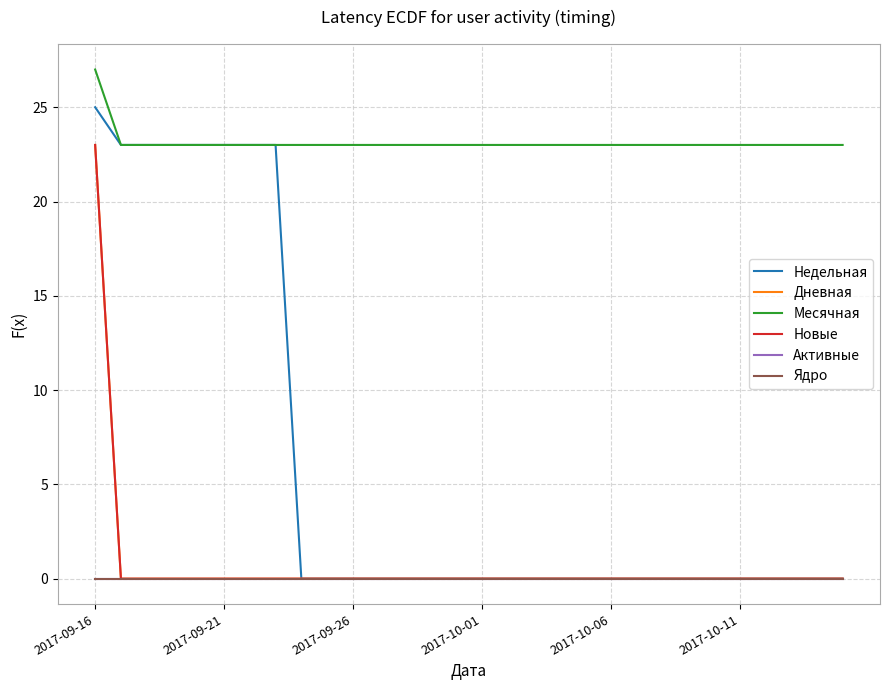

Is this an area chart (filled region under the line)?

No